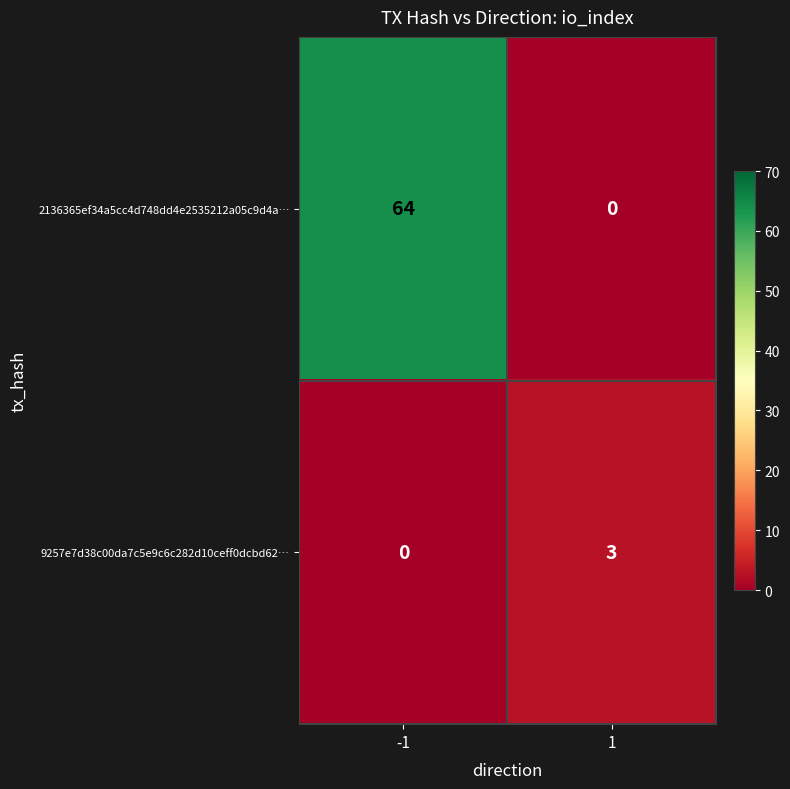

What is the sum of all 9257e7d38c00da7c5e9c6c282d10ceff0dcbd62… values?

3